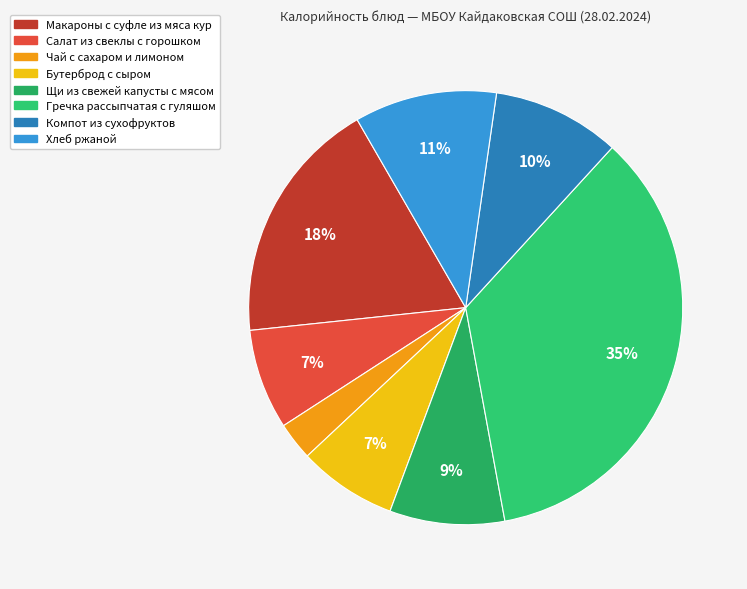

Does Щи из свежей капусты с мясом represent more than half of the total?

No